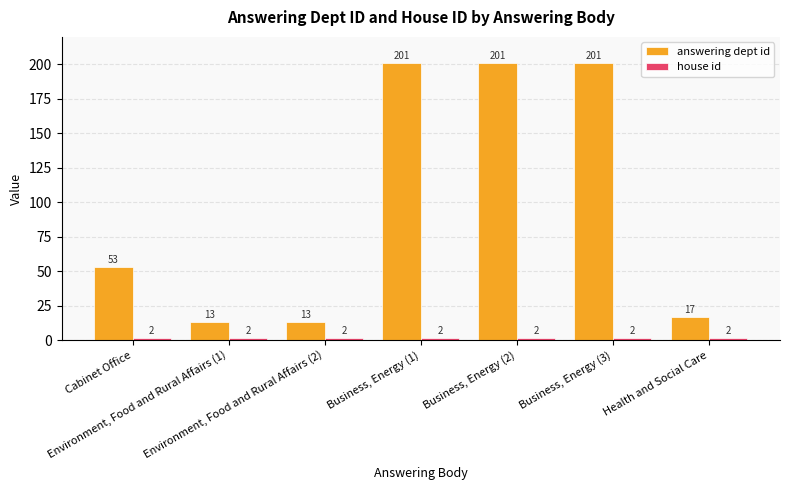

Which series has the largest range (max minus min)?

answering dept id